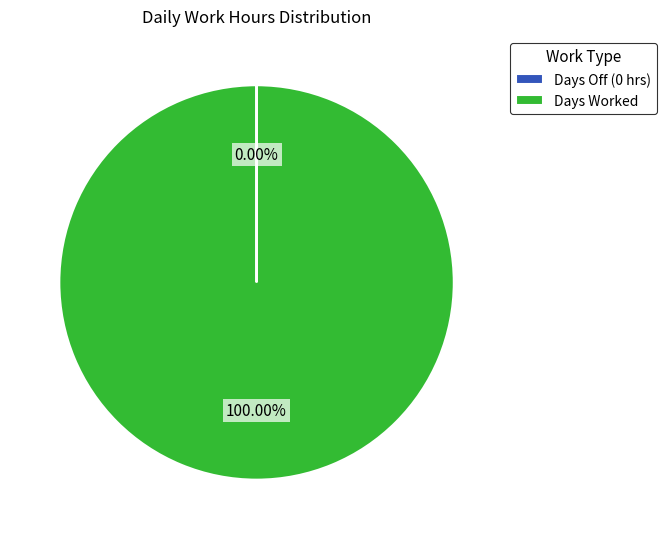

Which category has the biggest portion of the pie?

Days Worked